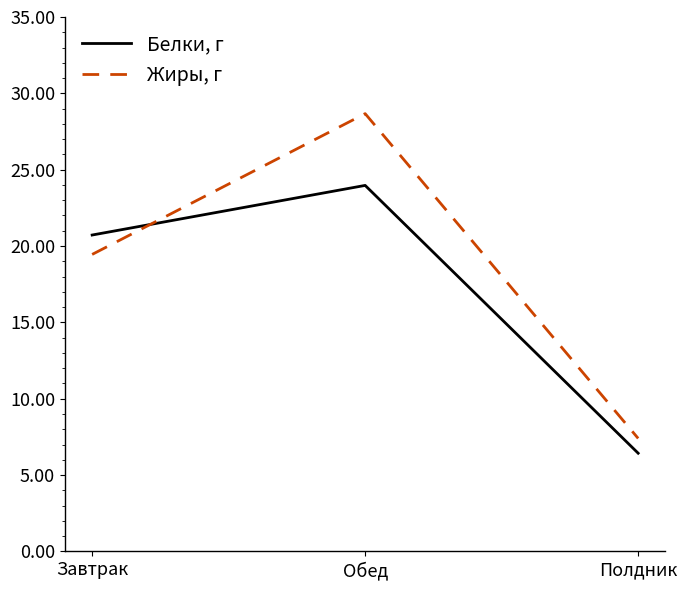

What position from the right is Полдник?

1